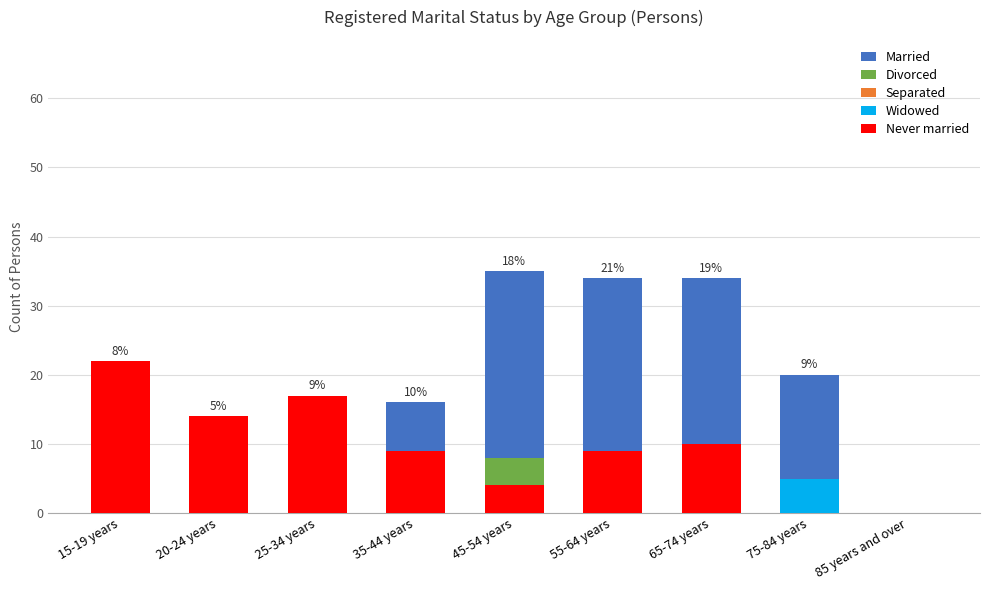

Is it true that Married equals 0 at 20-24 years?

True